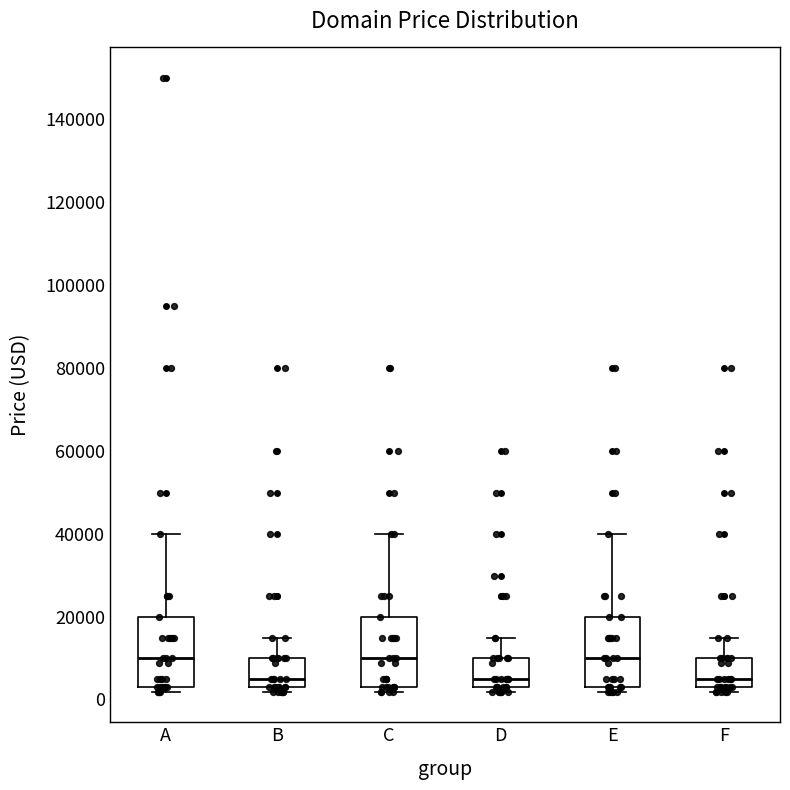

Reading left to right, transcribe this box plot: for each box, give where its median line is, the range the box spans, and where its two whiskers end, as read against the y-axis. The values are not printed on the chart, so give them approximately, as read against the axis.

A: median 10000, box 2000 to 20000, whiskers 2000 (just below the box's lower edge) to 40000
B: median 4000, box 2000 to 10000, whiskers 2000 (just below the box's lower edge) to 14000
C: median 10000, box 2000 to 20000, whiskers 2000 (just below the box's lower edge) to 40000
D: median 4000, box 2000 to 10000, whiskers 2000 (just below the box's lower edge) to 14000
E: median 10000, box 2000 to 20000, whiskers 2000 (just below the box's lower edge) to 40000
F: median 4000, box 2000 to 10000, whiskers 2000 (just below the box's lower edge) to 14000